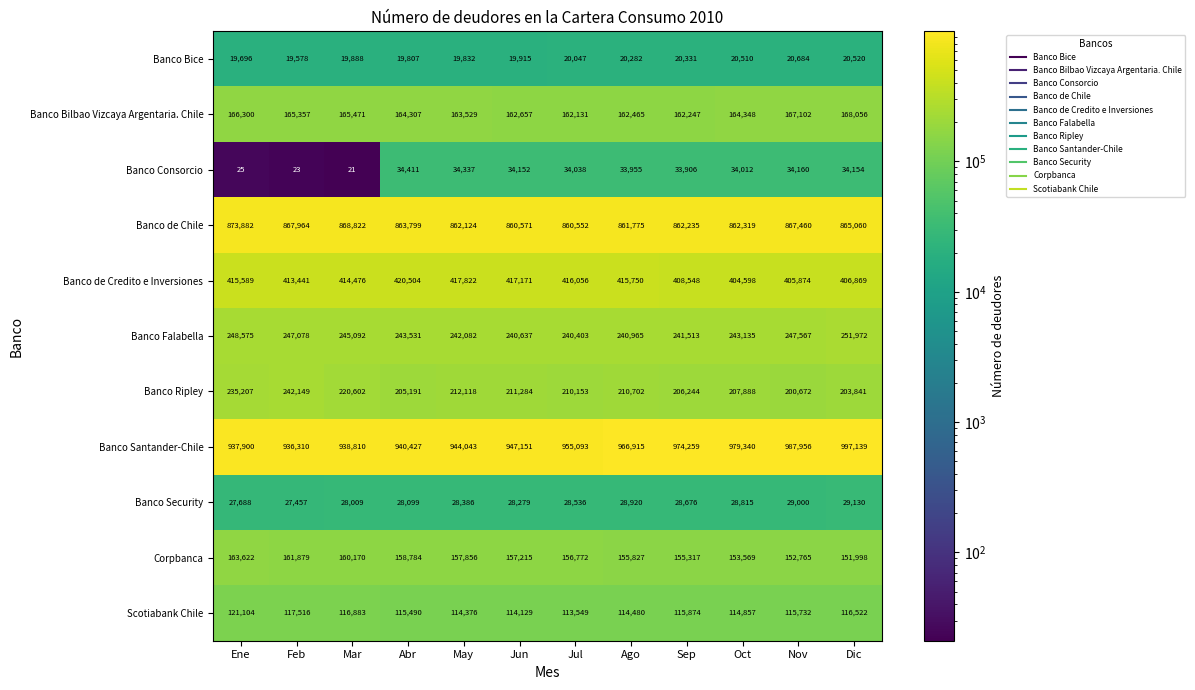

At how many categories does at least one series exceed 232028?

12